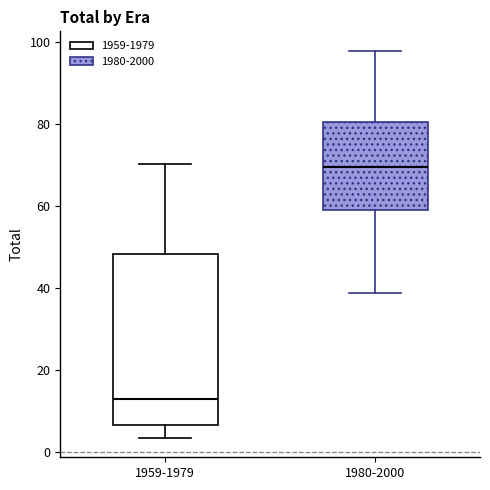

Which box is the tallest, from its lower edge to its upper edge?

1959-1979